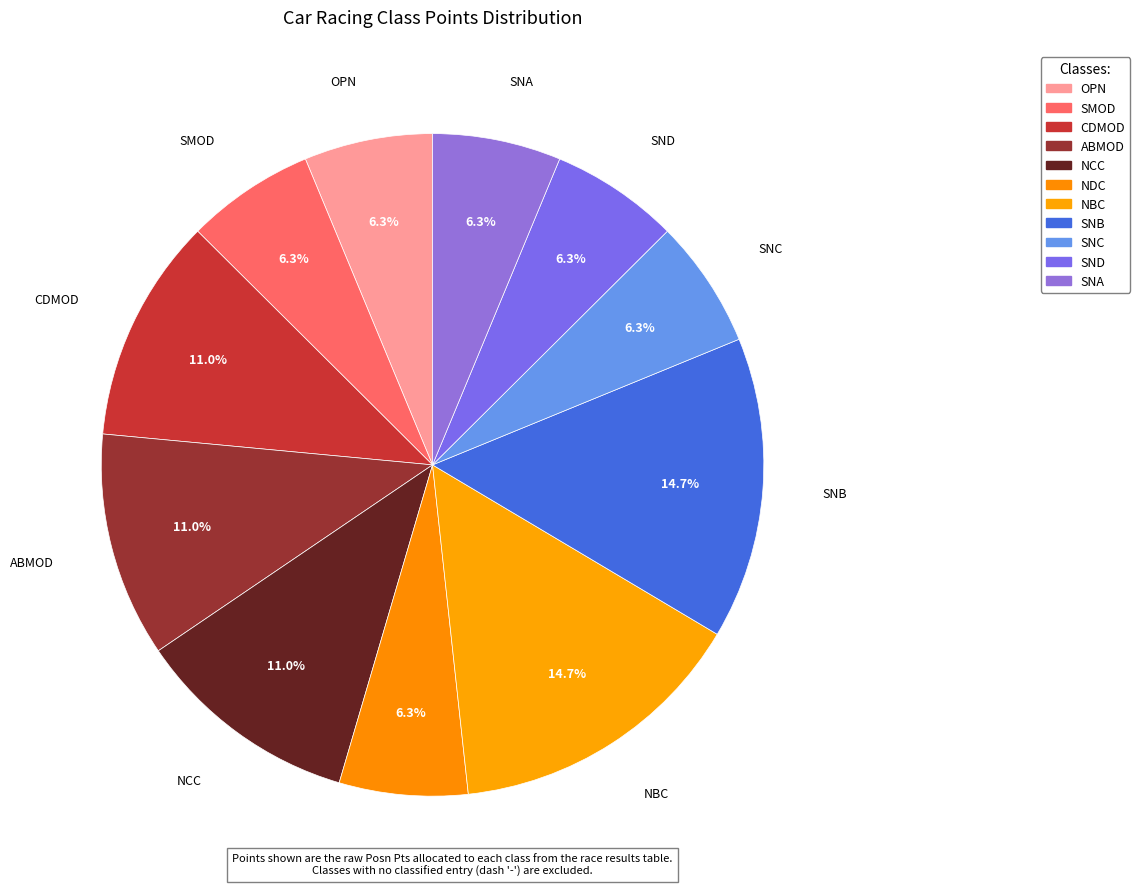

How many slices are in this pie chart?

11